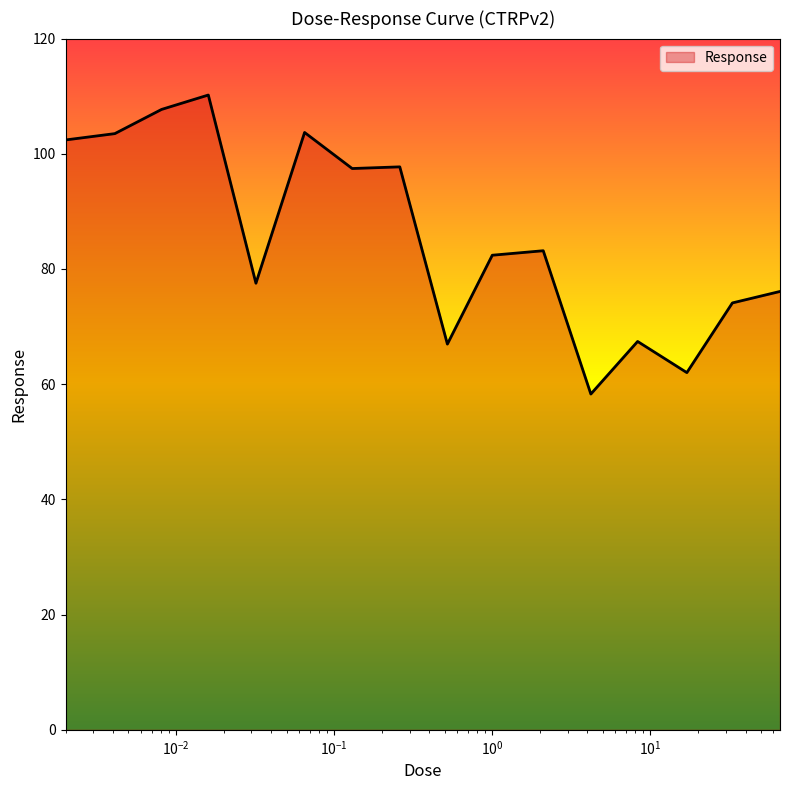

What is the greatest value displayed?

110.2